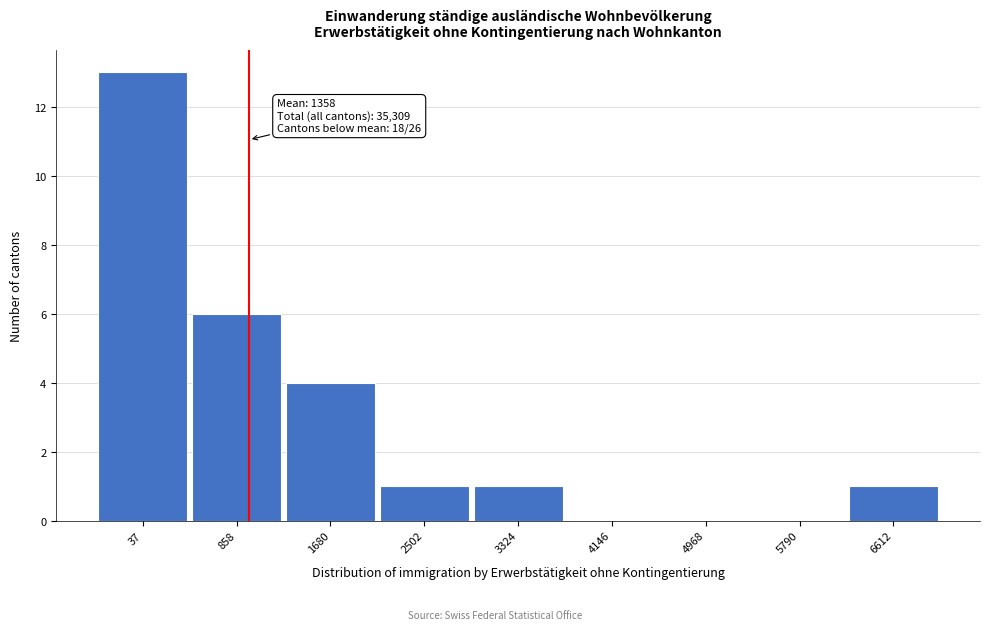

Reading left to right, transcribe all the data shown in this chart.

37=13	858=6	1680=4	2502=1	3324=1	4146=0	4968=0	5790=0	6612=1